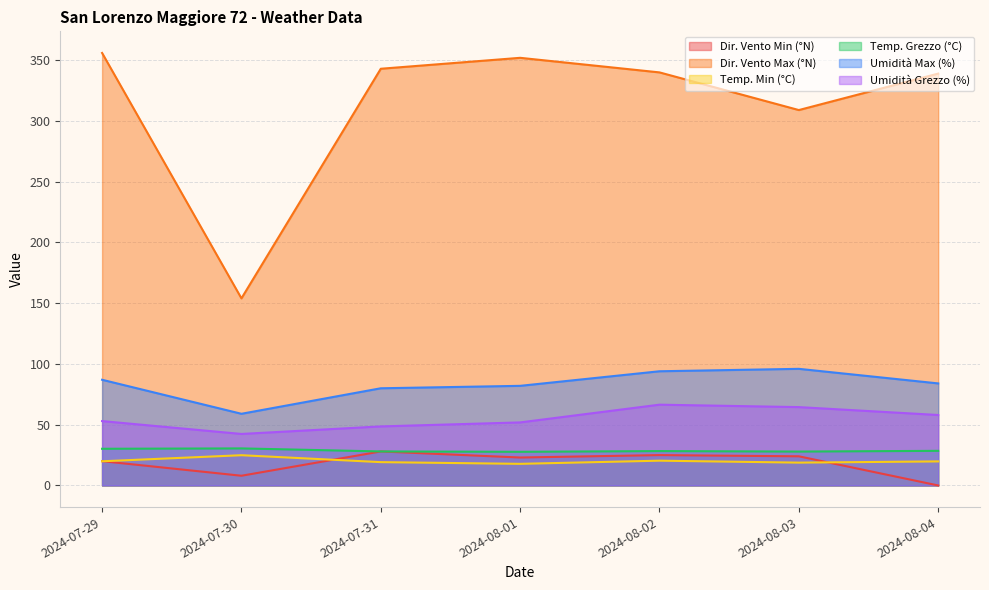

How many values in the Temp. Min (°C) series exceed 19?

5